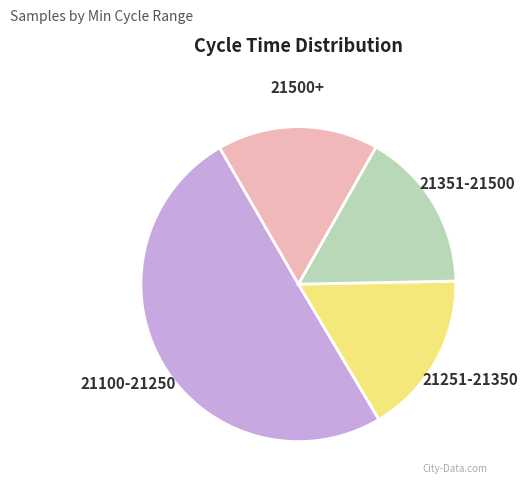

True or false: 21100-21250 accounts for 60% of the total.

False